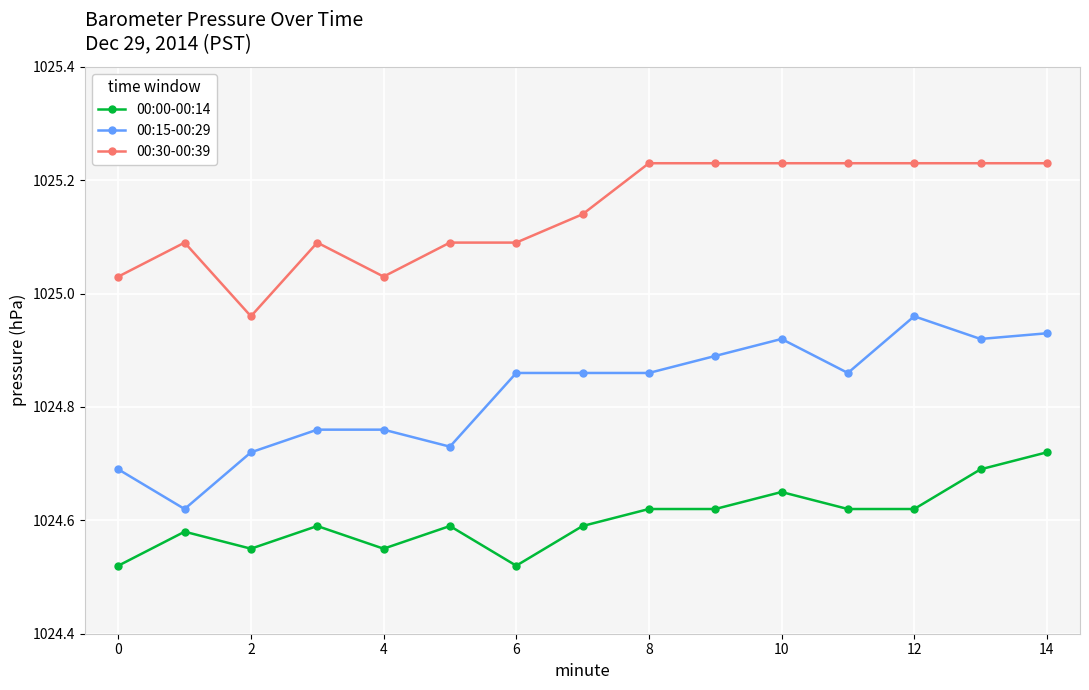

True or false: 00:00-00:14 and 00:30-00:39 cross at least once.

False